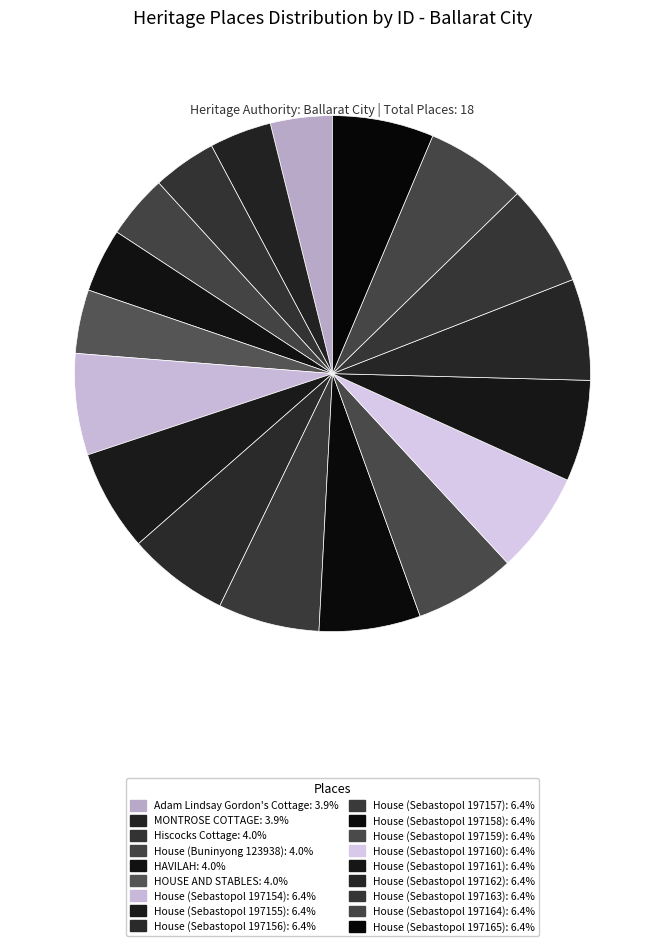

How many segments does this pie chart have?

18